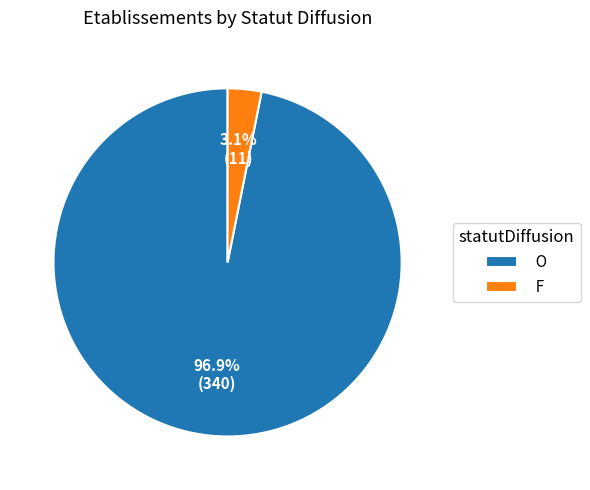

Count the number of slices in the pie.

2